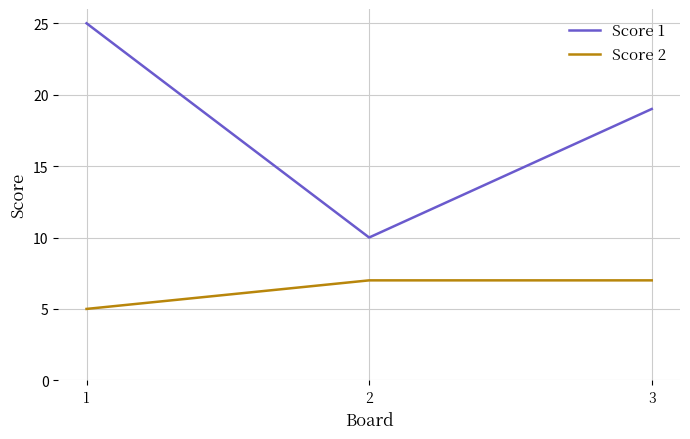

The Score 2 series shows 7 at 3. True or false?

True